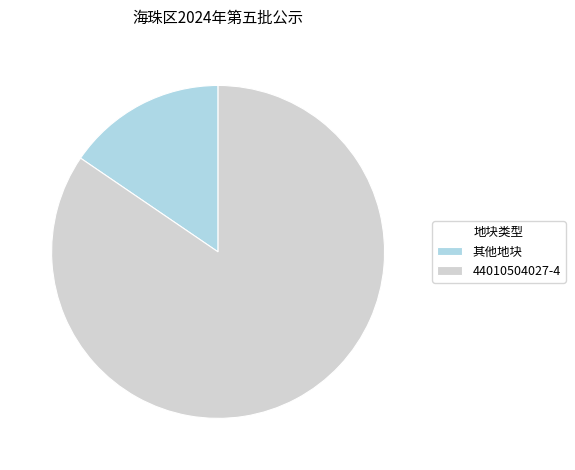

Which has a higher value, 其他地块 or 44010504027-4?

44010504027-4